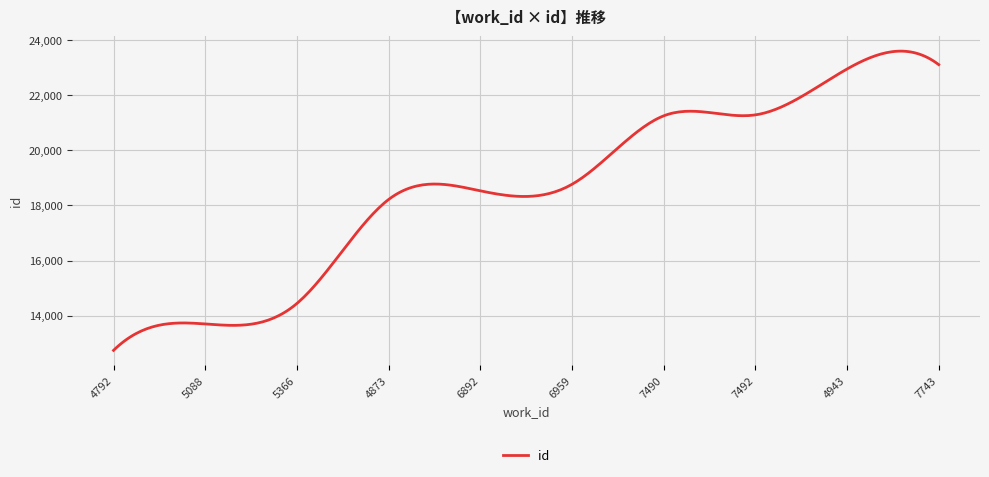

How many distinct data groups are displayed?

1